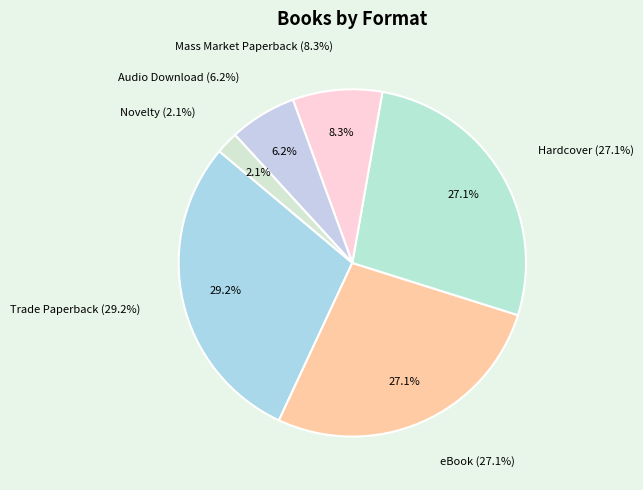

What portion of the pie excludes Hardcover?

72.9%